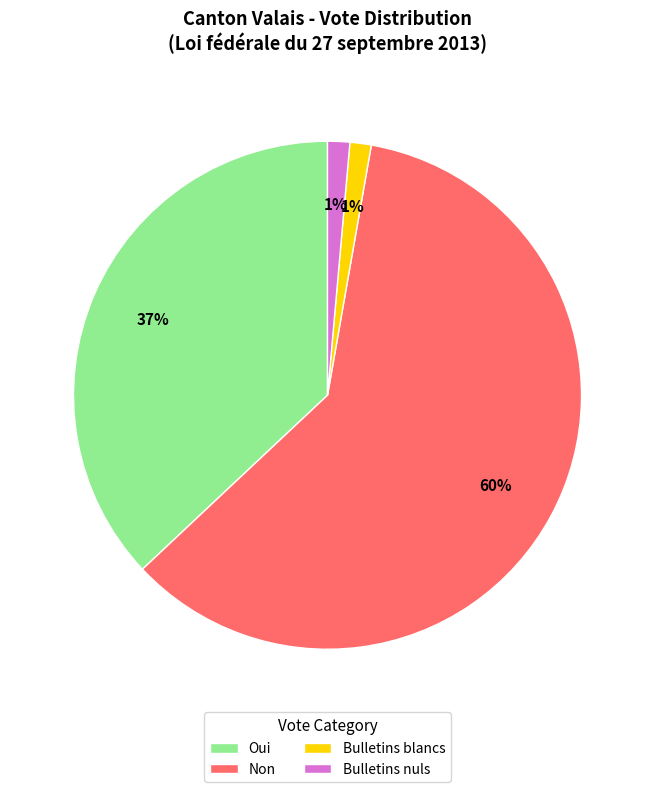

Which slice is the largest?

Non